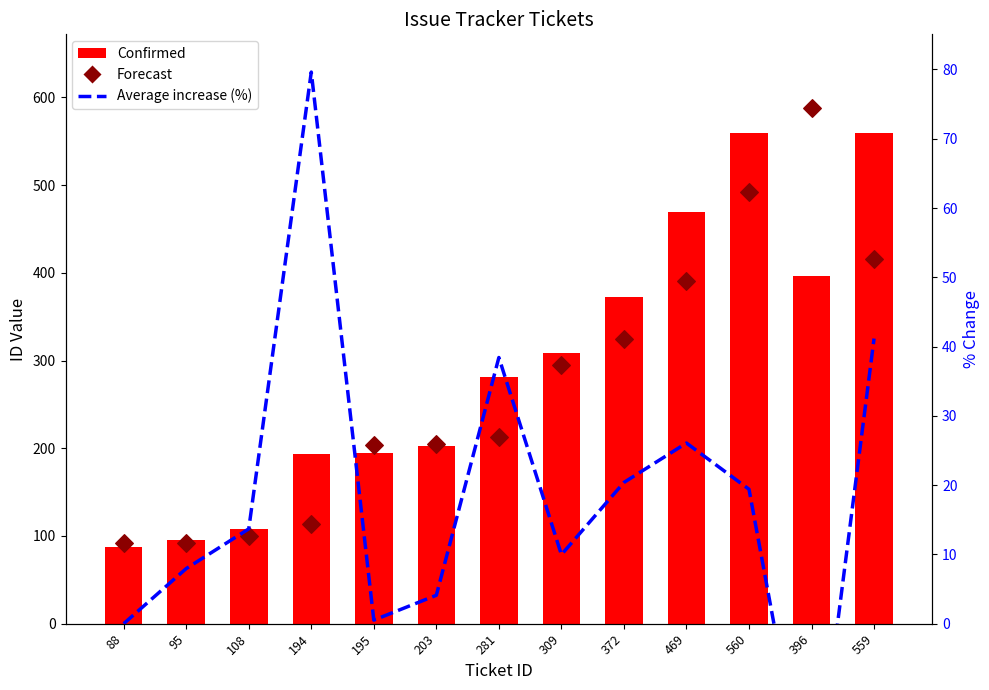

Which series has the largest total across all categories?

Confirmed